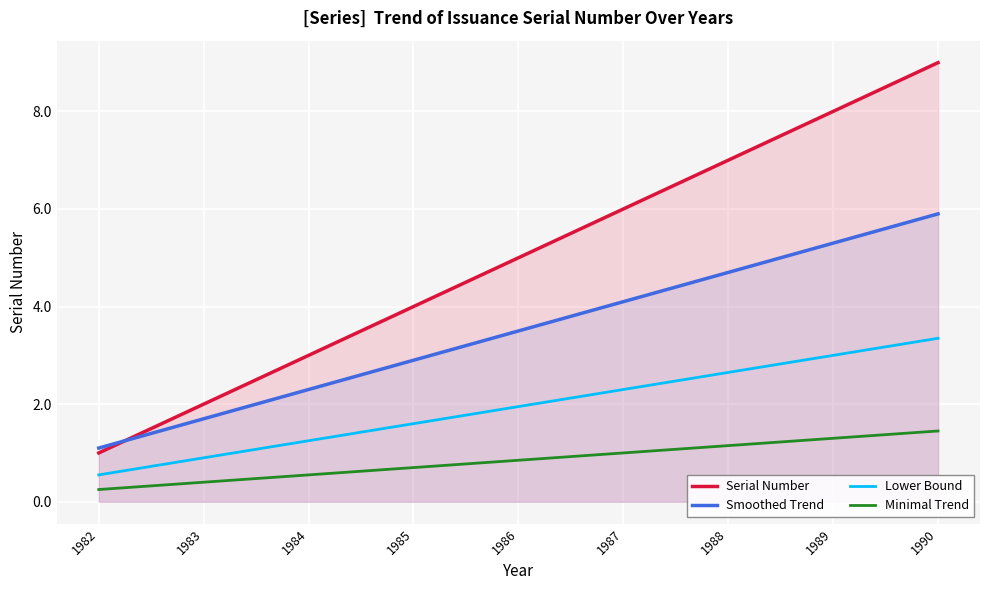

What is the change in value from 1982 to 1989?

+7